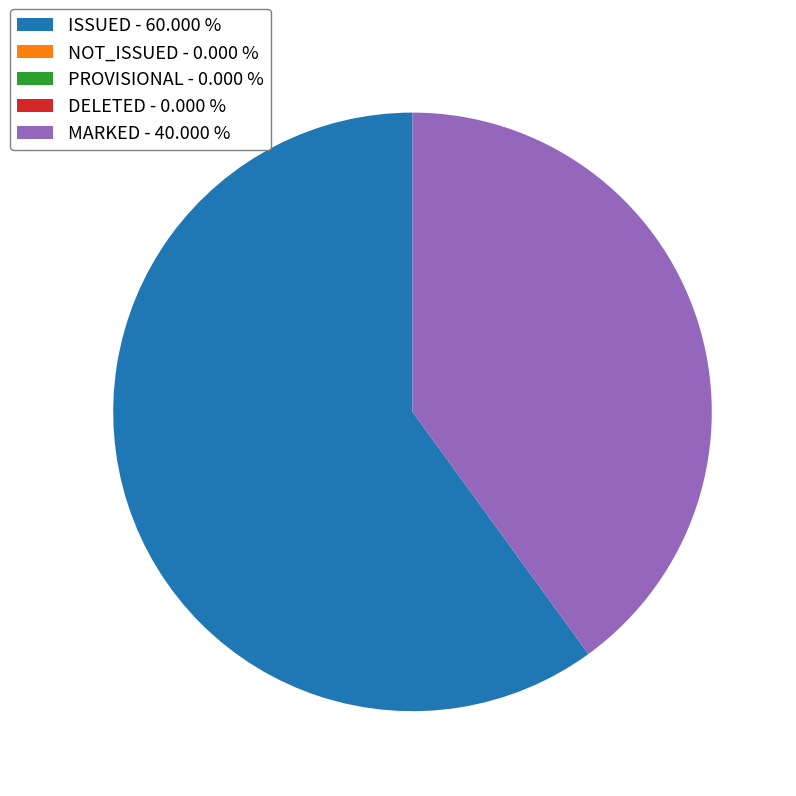

What is the majority slice?

ISSUED